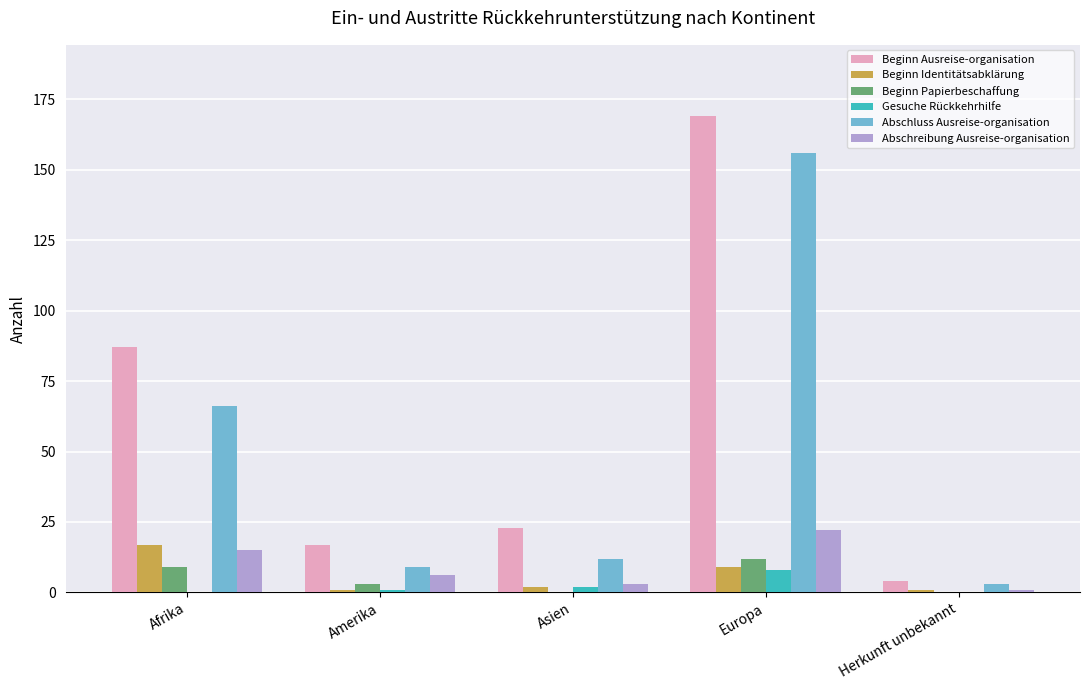

Which series changed the most between Amerika and Europa?

Beginn Ausreise-organisation